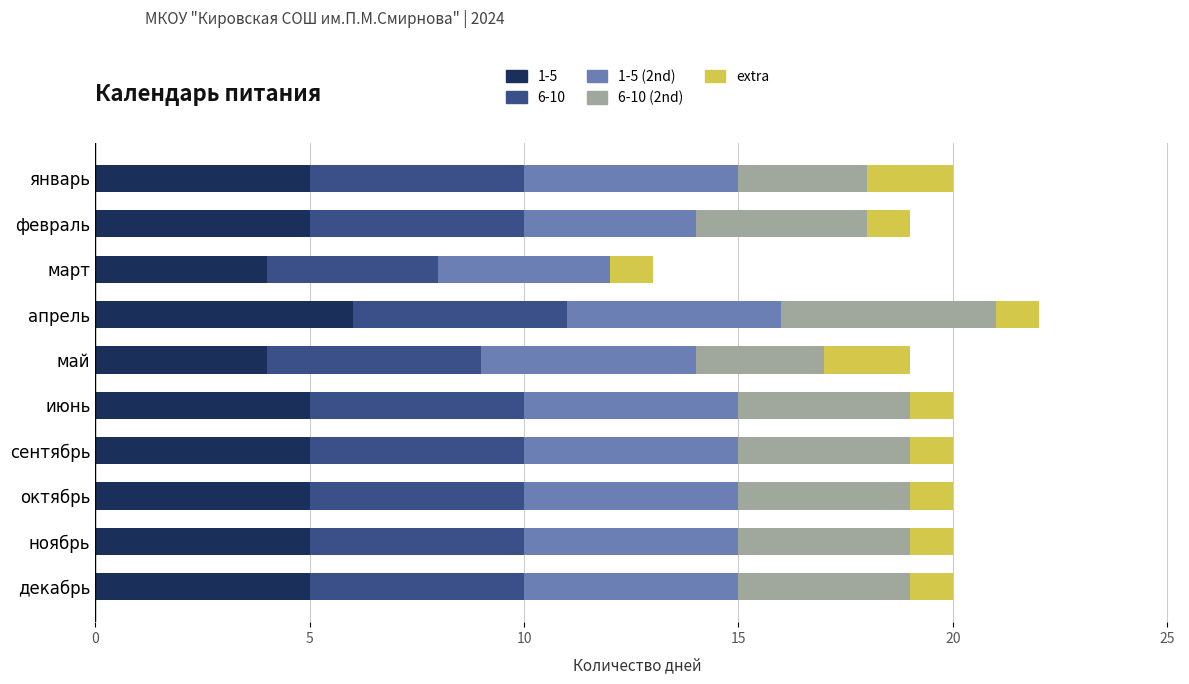

The 1-5 series shows 2 at март. True or false?

False